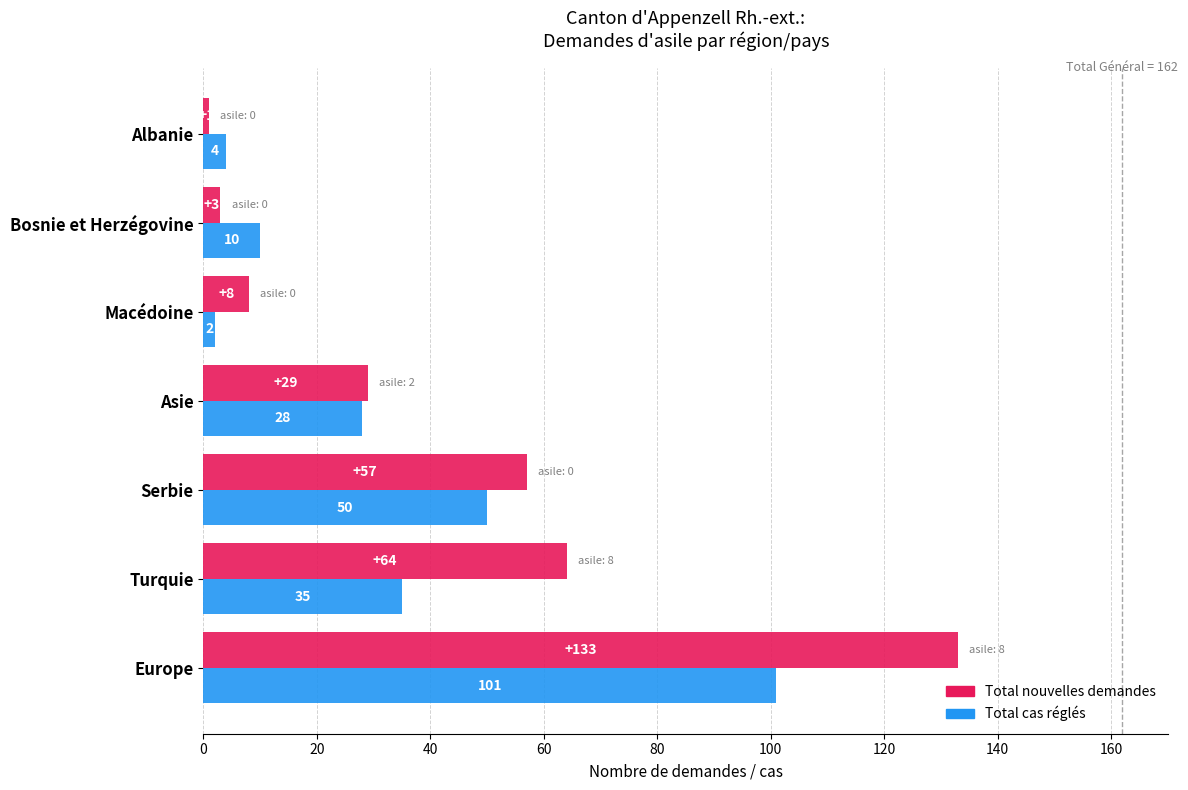

How many distinct data groups are displayed?

2